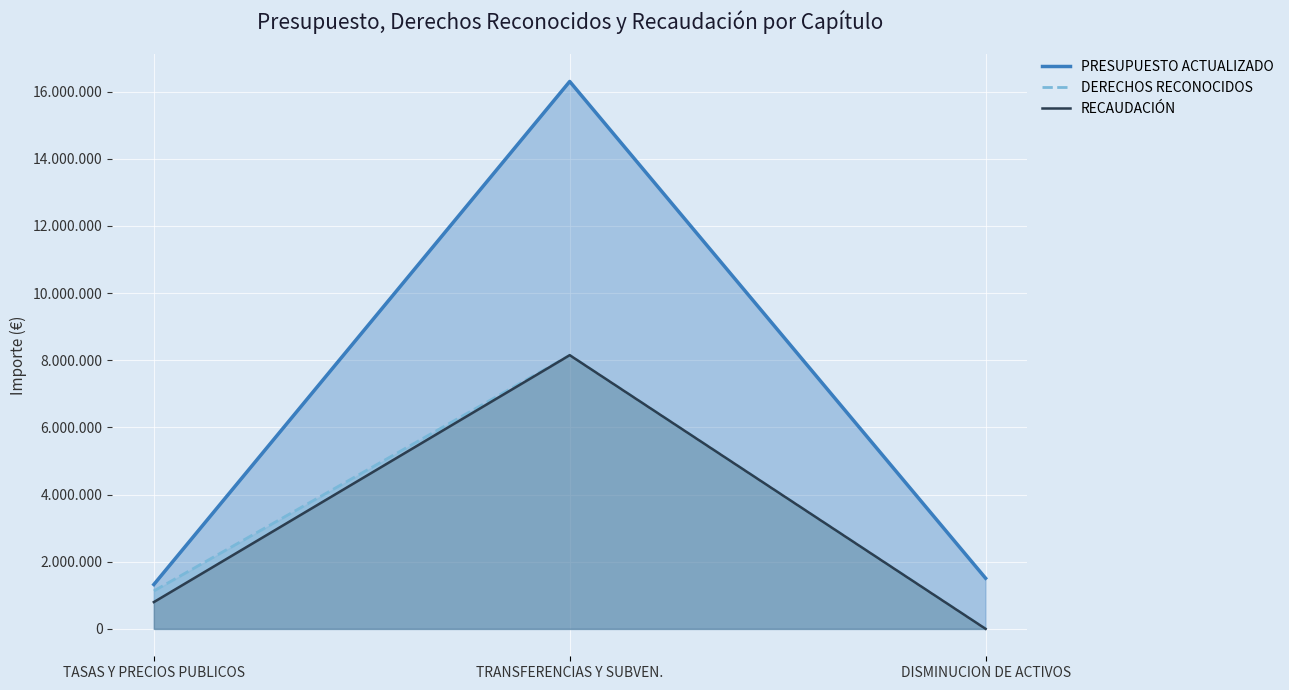

What are all the series names shown in the legend?

PRESUPUESTO ACTUALIZADO, DERECHOS RECONOCIDOS, RECAUDACION